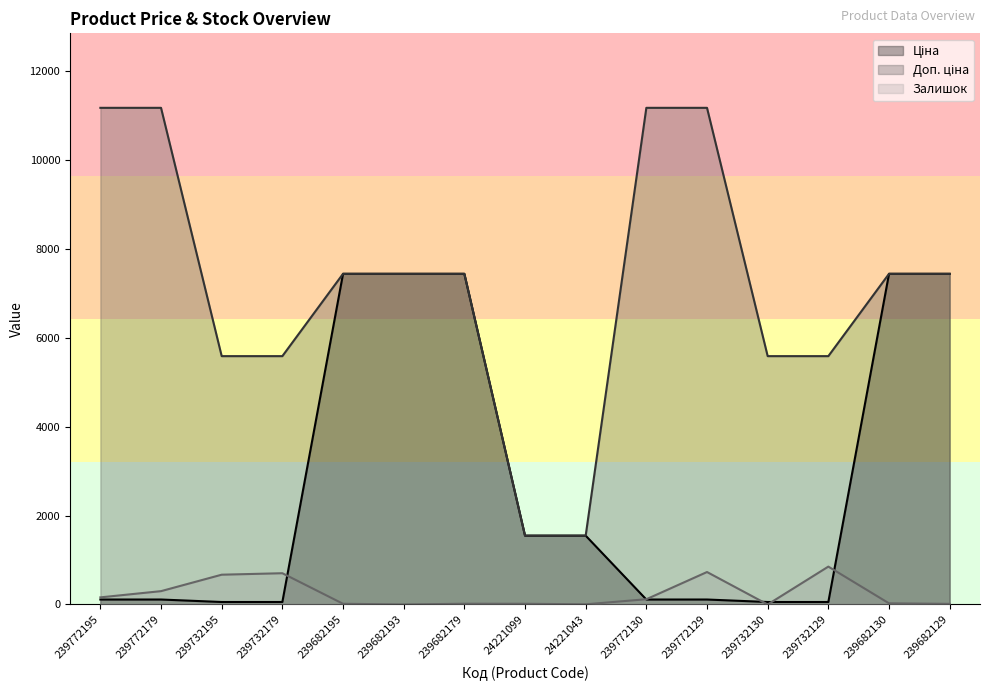

What is the highest value of the Залишок series?

852.0